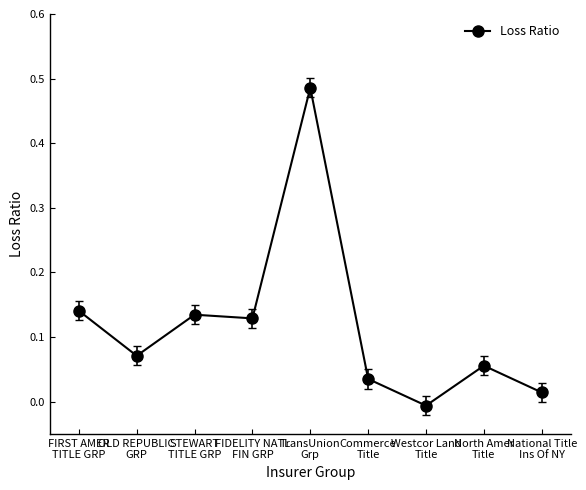

The value at National Title
Ins Of NY is 0.0. True or false?

True